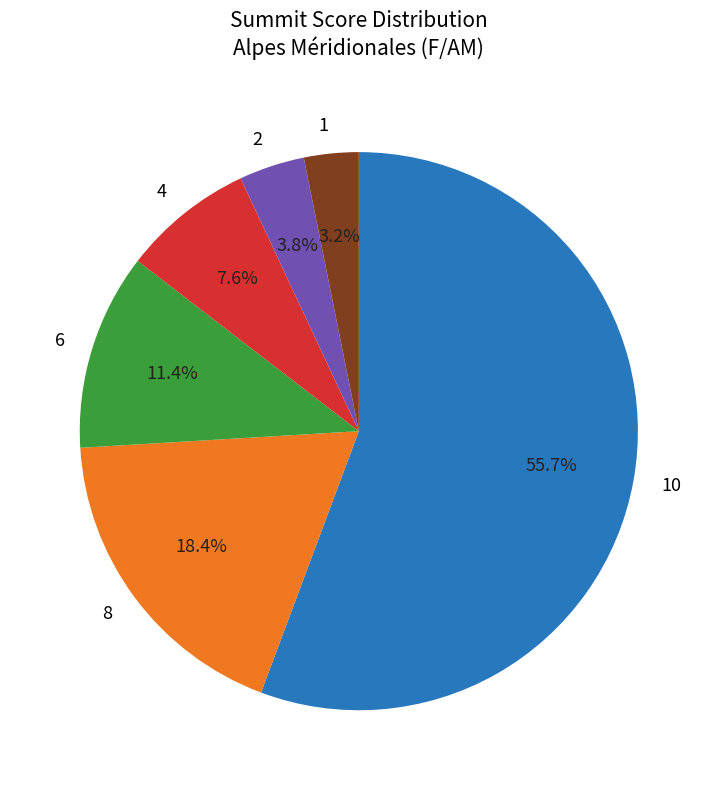

Which has a higher value, 4 or 8?

8